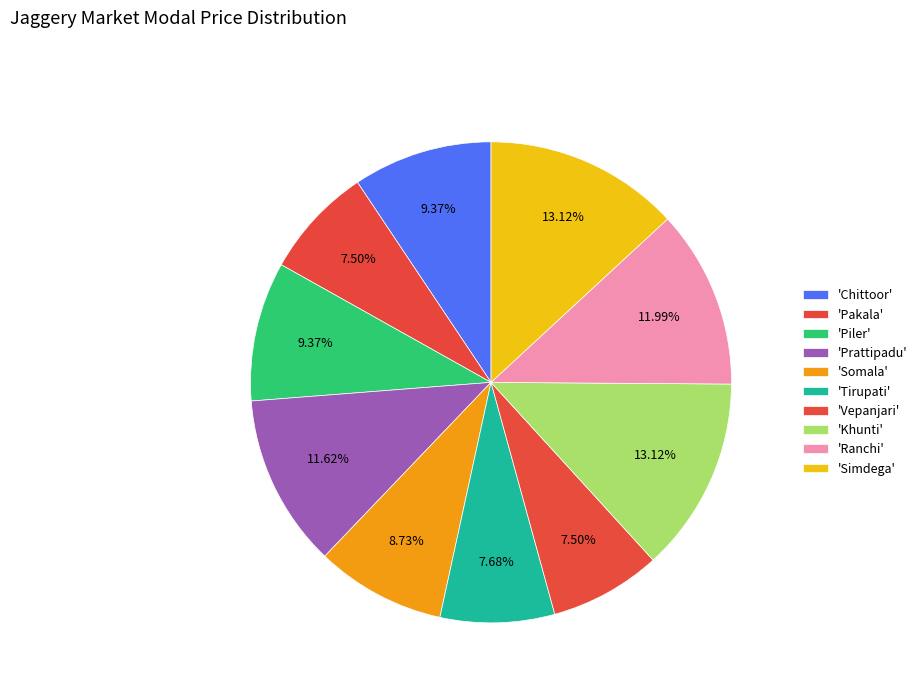

How many segments does this pie chart have?

10